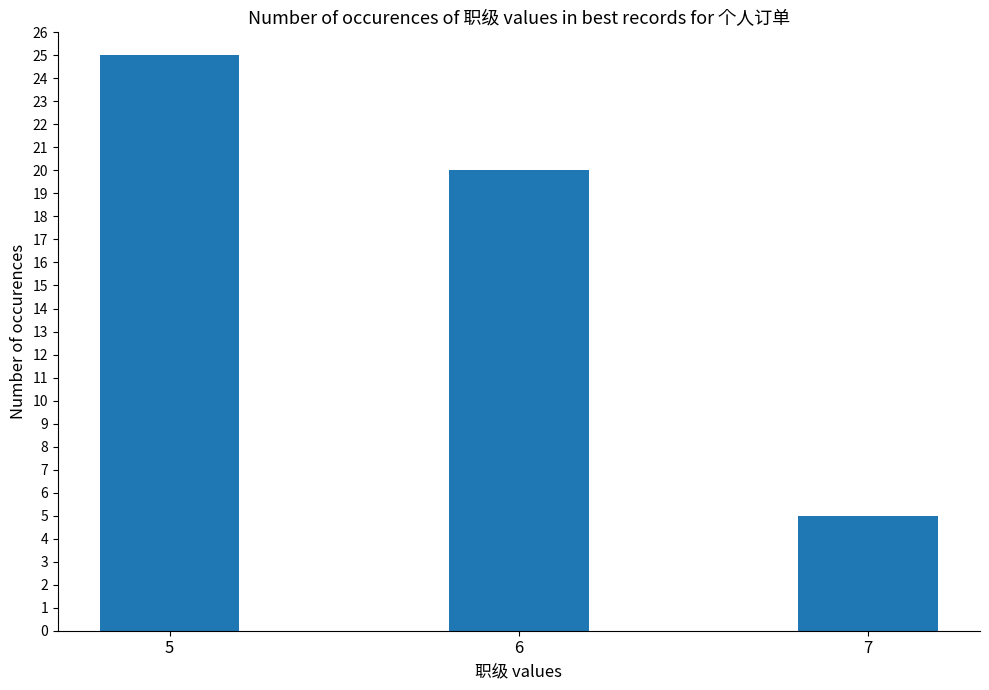

At which label does the data first exceed 20?

5